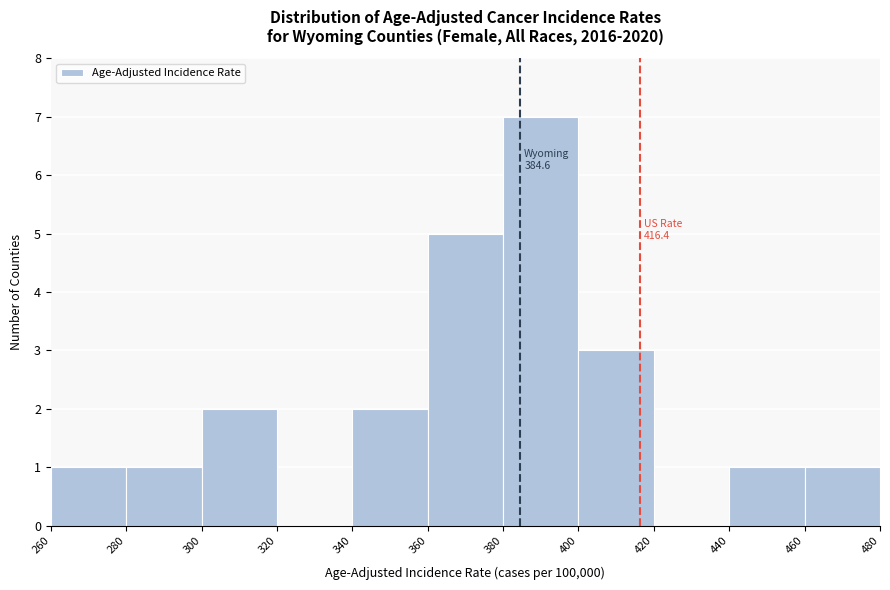

Which range on the x-axis has the tallest bar?

380 to 400